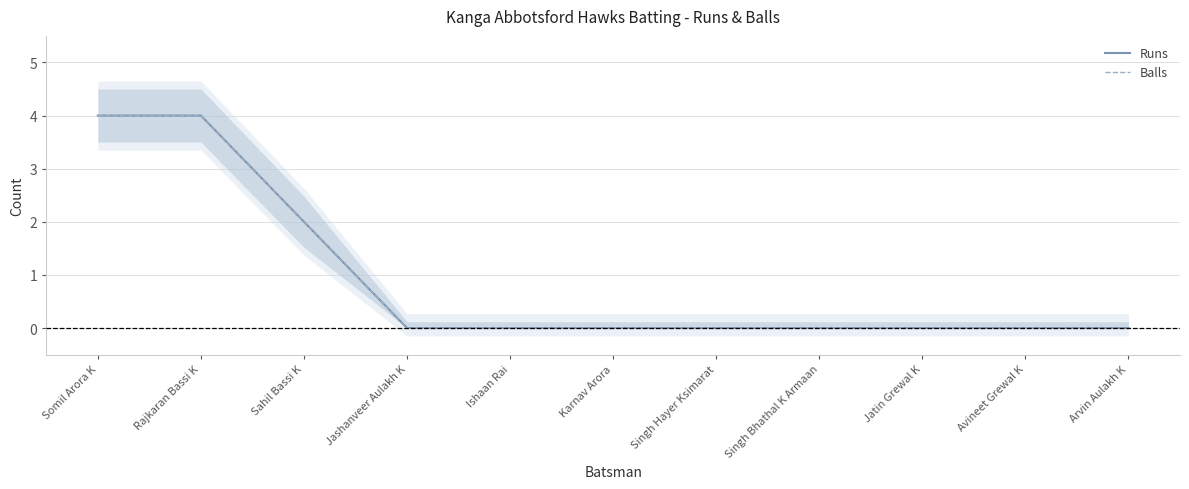

The Runs series shows 2 at Sahil Bassi K. True or false?

True